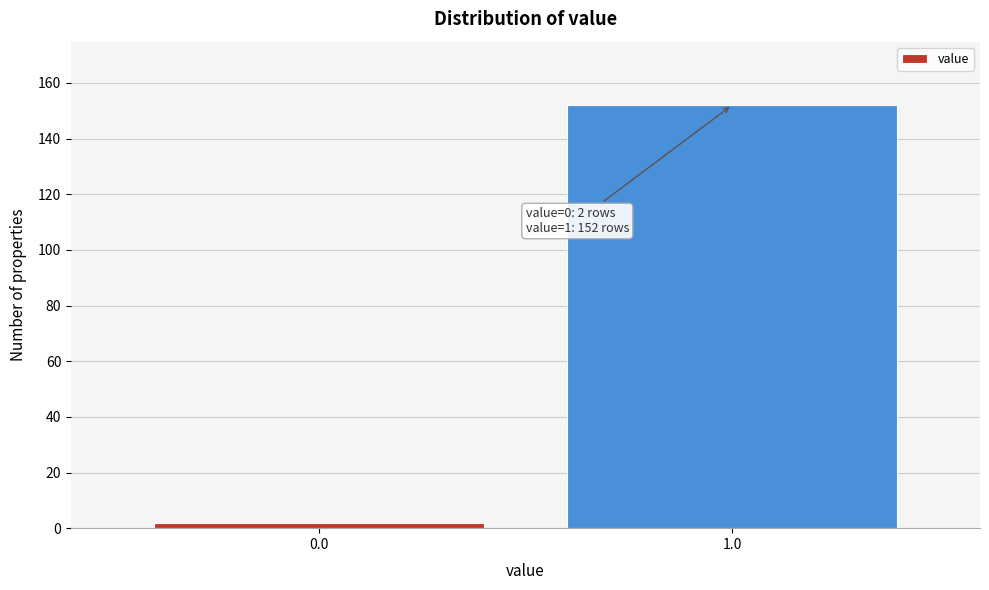

Reading left to right, extract all data points from this chart.

2	152